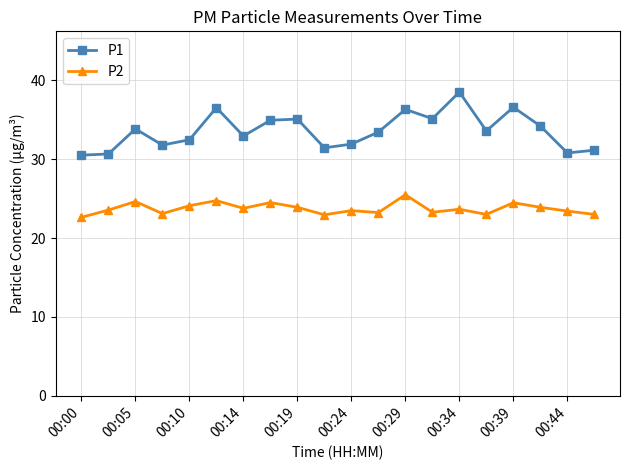

What is the minimum value shown in the chart?

22.6